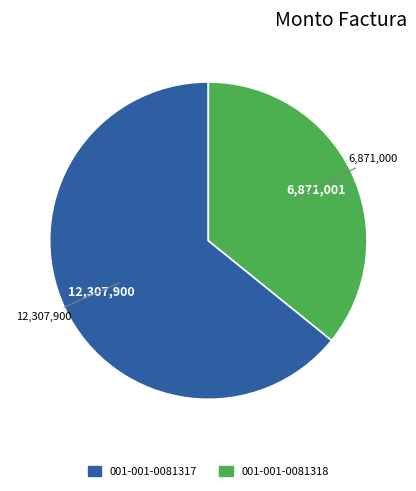

Which slice is the largest?

001-001-0081317